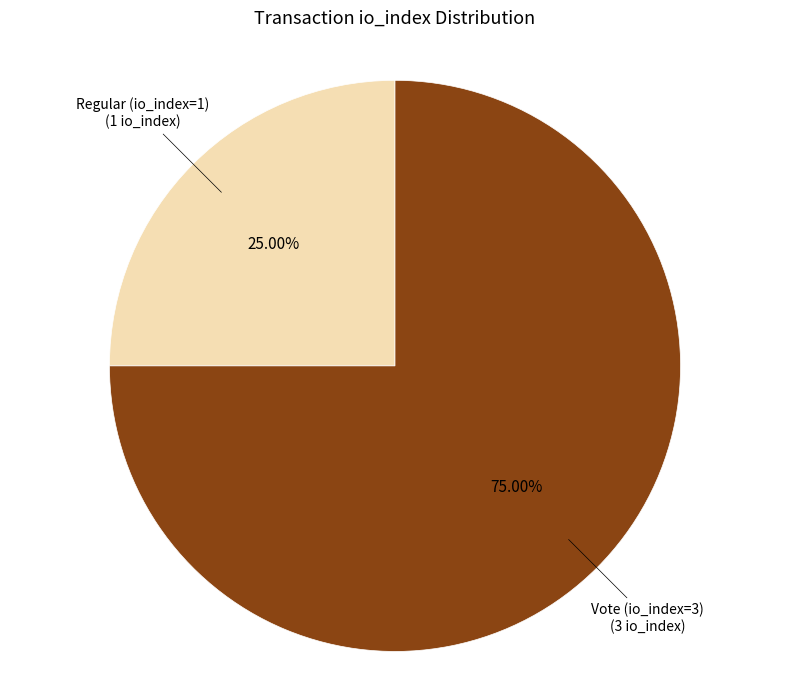

What percentage is NOT represented by Vote (io_index=3)?

25.0%